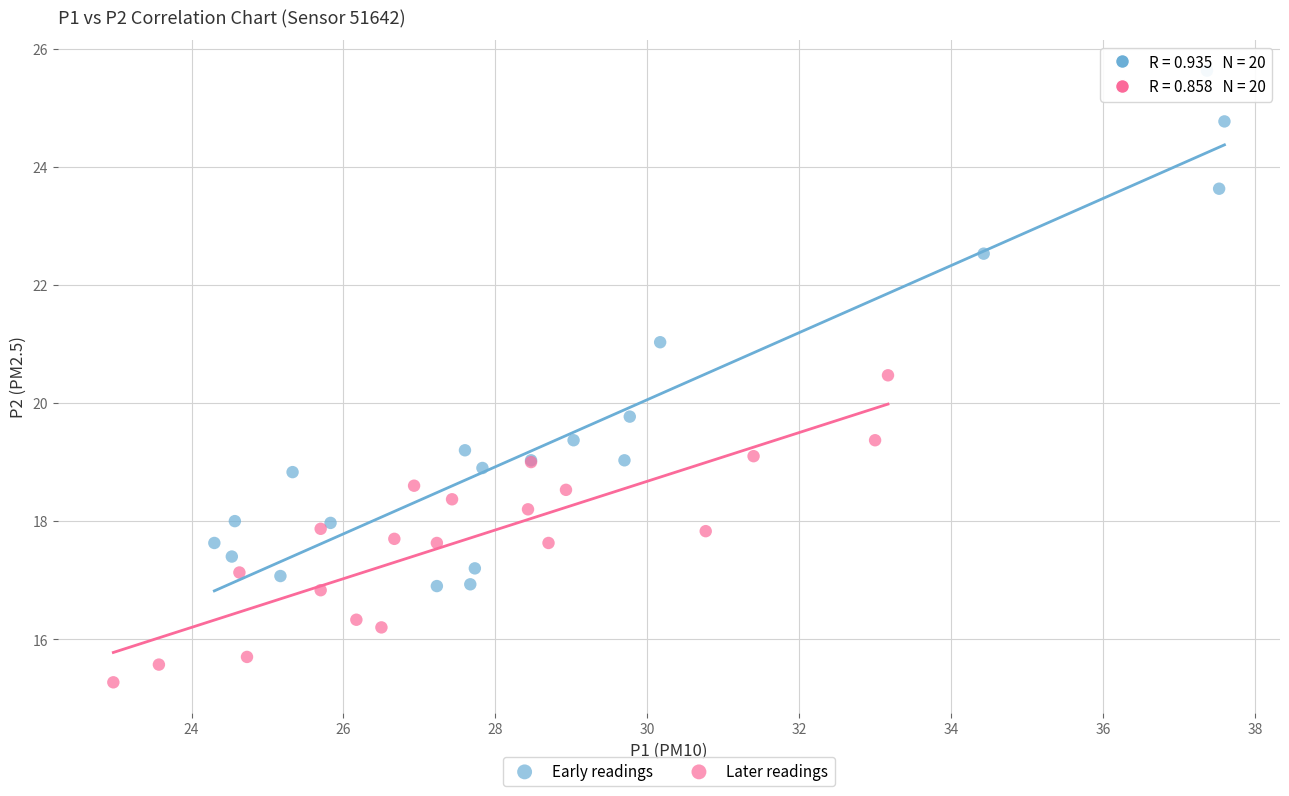

Which series reaches the maximum Y coordinate?

Early readings